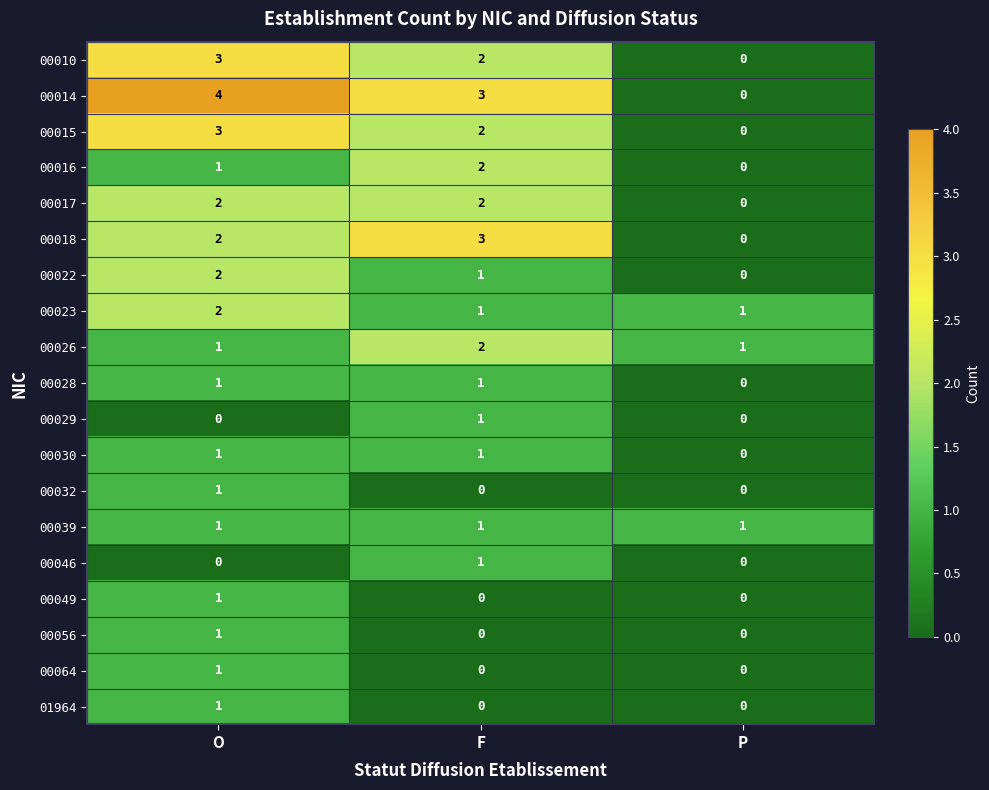

At how many categories does at least one series exceed 2?

2